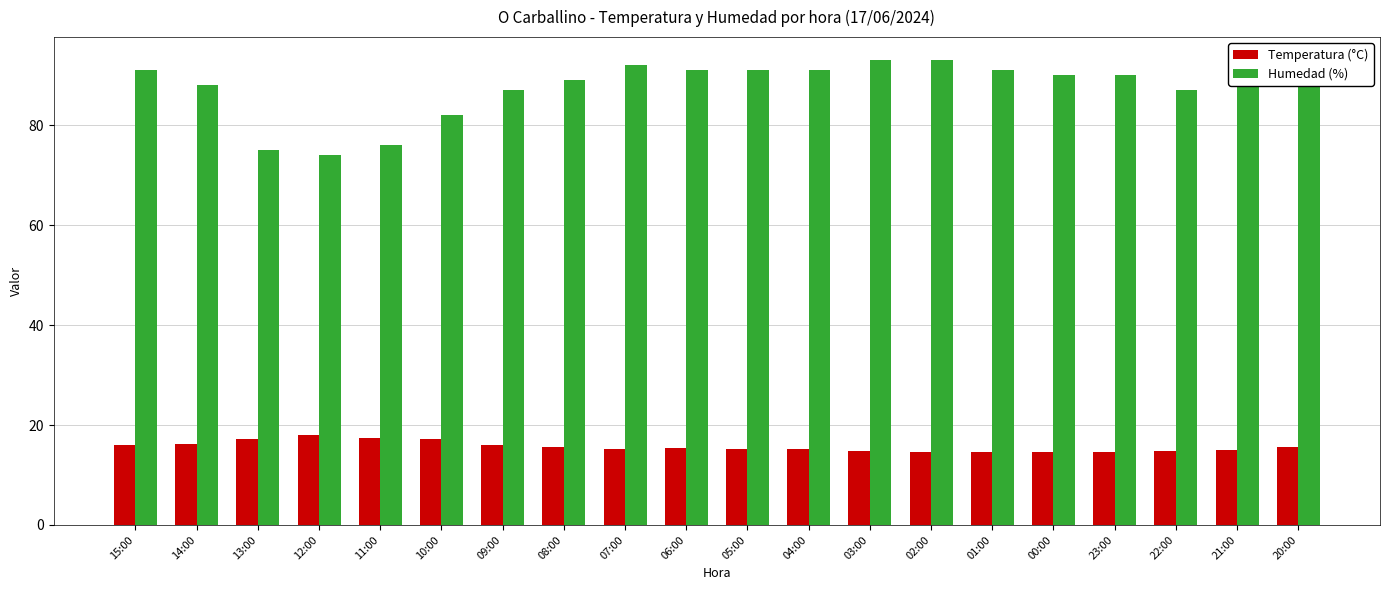

Which series has the largest range (max minus min)?

Humedad (%)